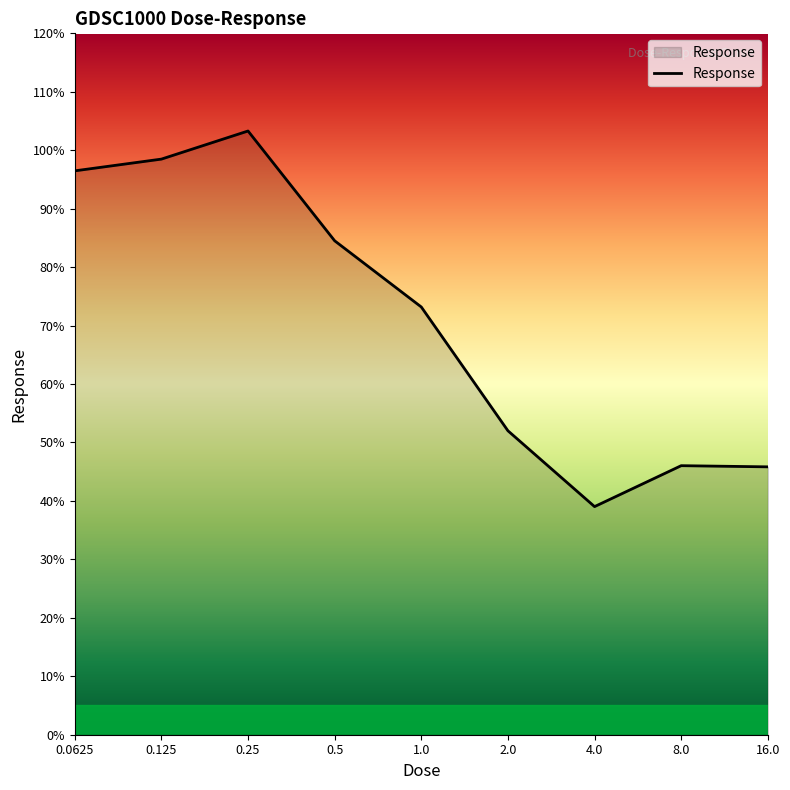

What is the maximum value shown in the chart?

103.3